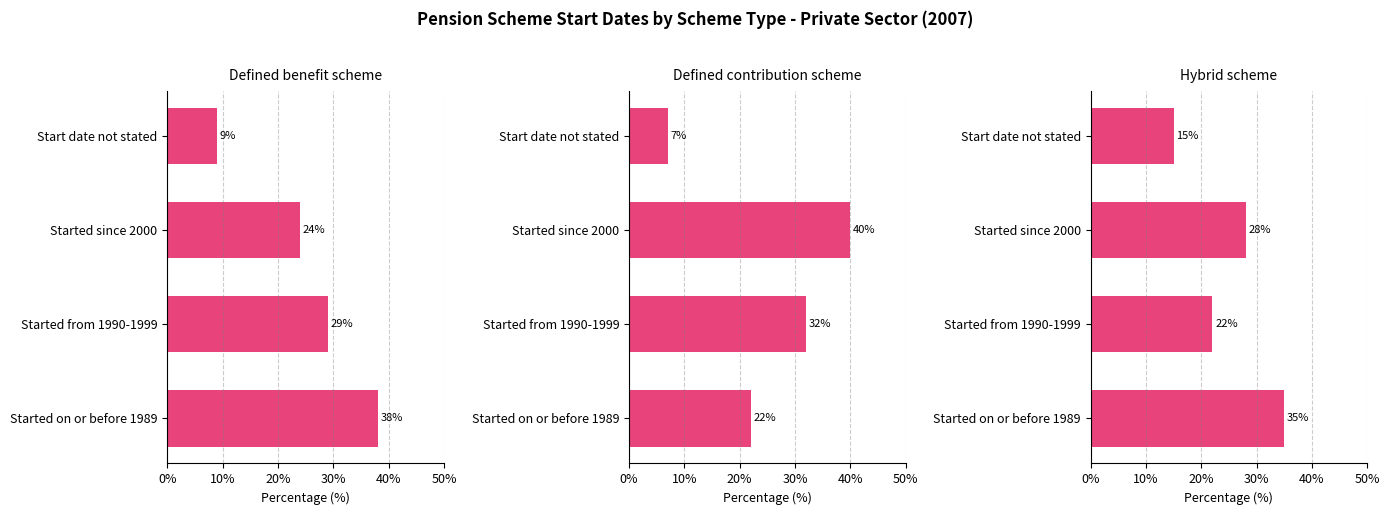

What value does the Defined benefit scheme series have at Started since 2000, to the nearest 10?

20